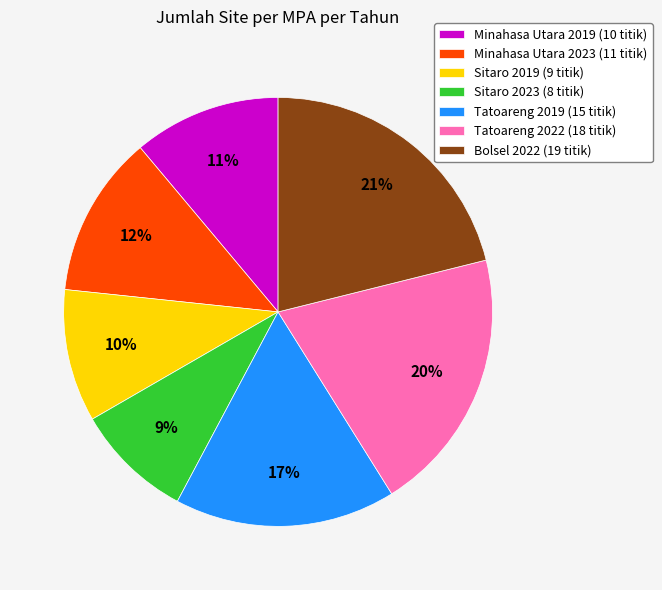

Between Sitaro 2023 (8 titik) and Minahasa Utara 2023 (11 titik), which is larger?

Minahasa Utara 2023 (11 titik)